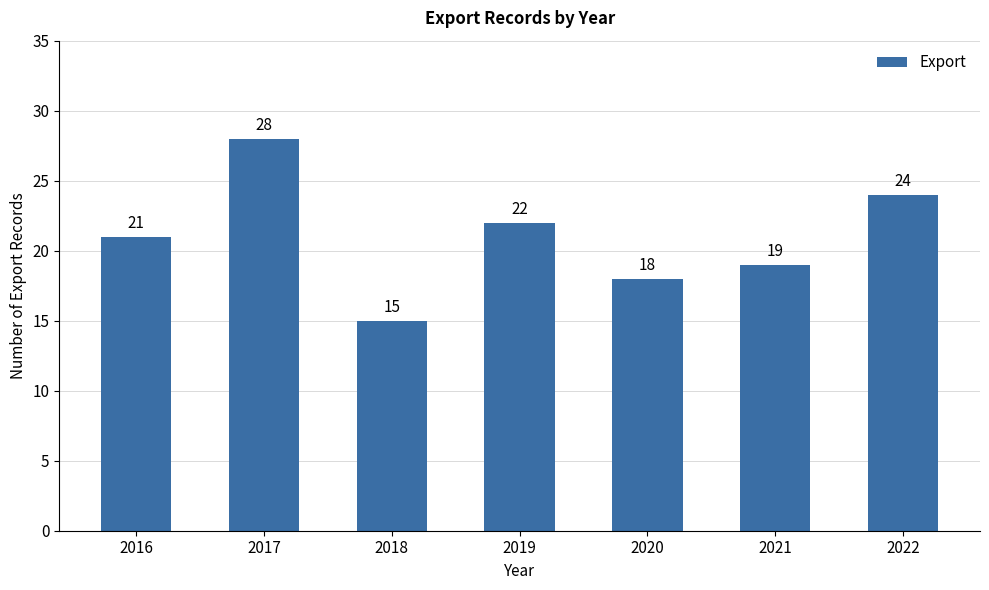

Reading right to left, transcribe all the data shown in this chart.

2022=24	2021=19	2020=18	2019=22	2018=15	2017=28	2016=21